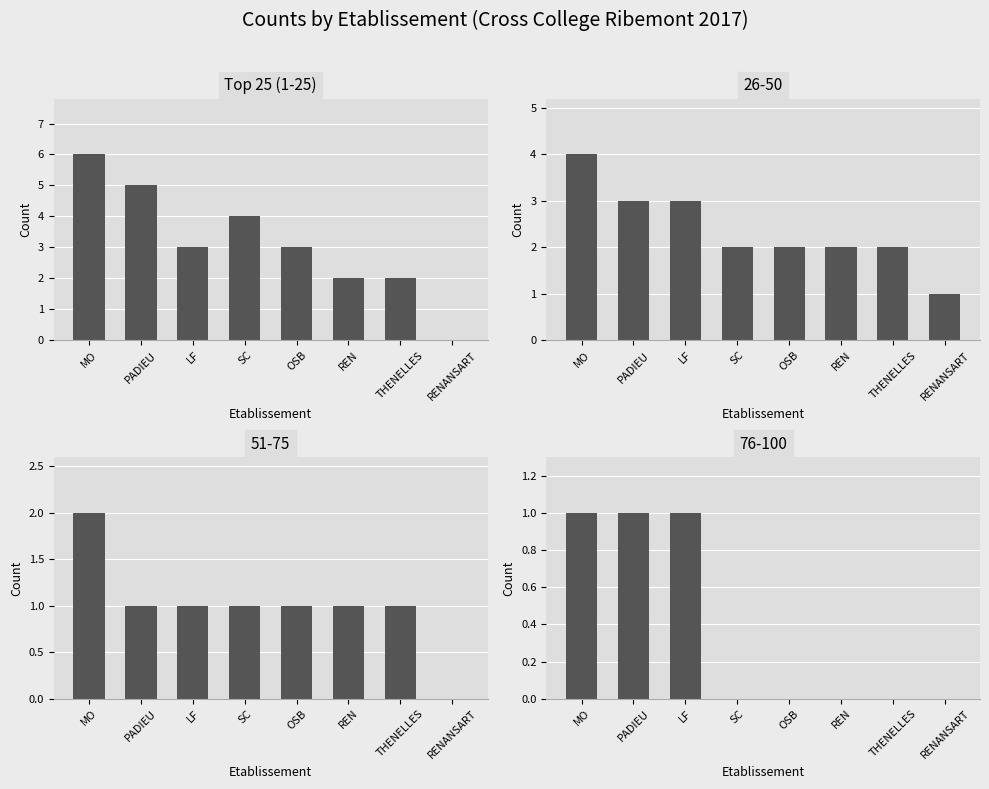

What is the difference between the maximum and second lowest values?

4